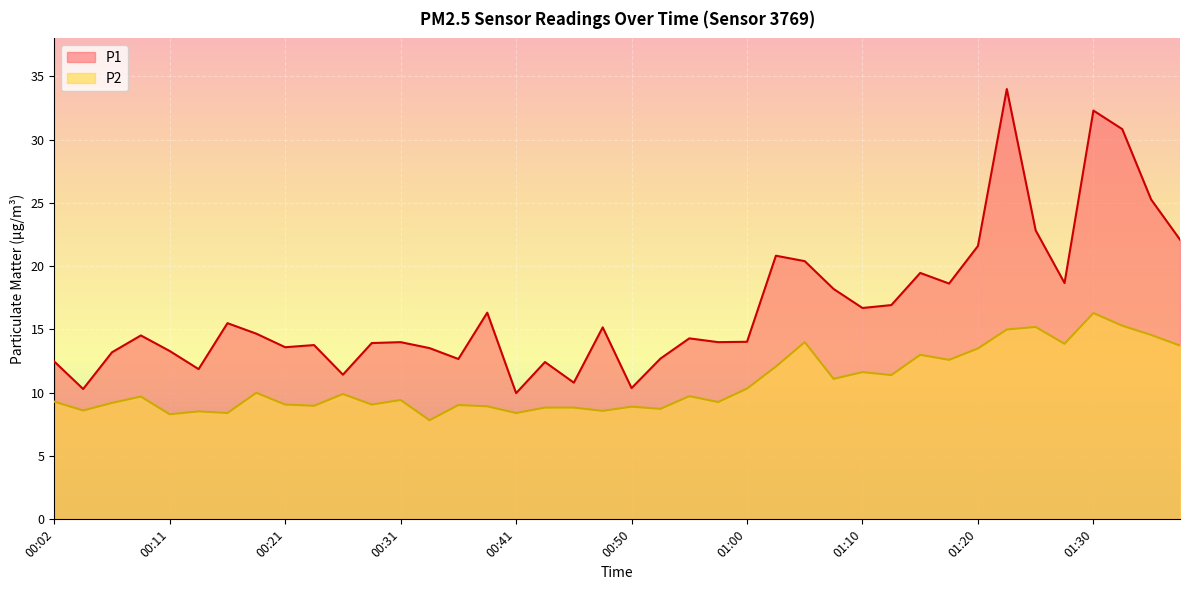

The P1 series shows 13.2 at 00:07. True or false?

True